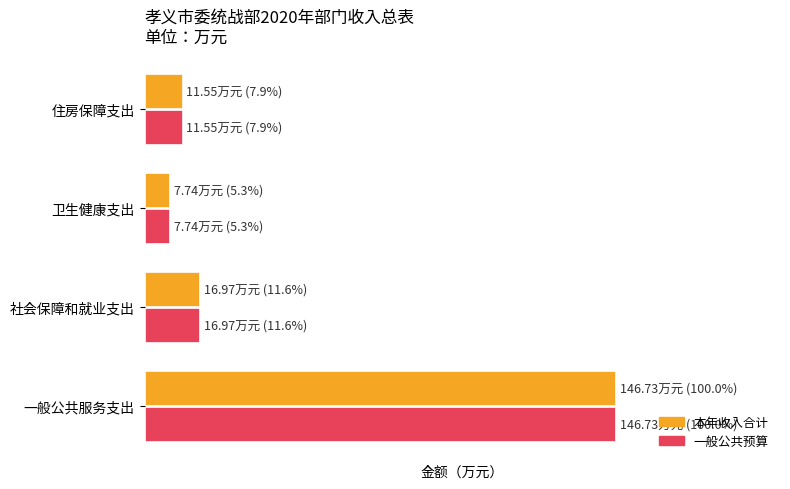

Reading right to left, list all the values displayed in this chart.

本年收入合计: 11.6	7.7	17.0	146.7
一般公共预算: 11.6	7.7	17.0	146.7